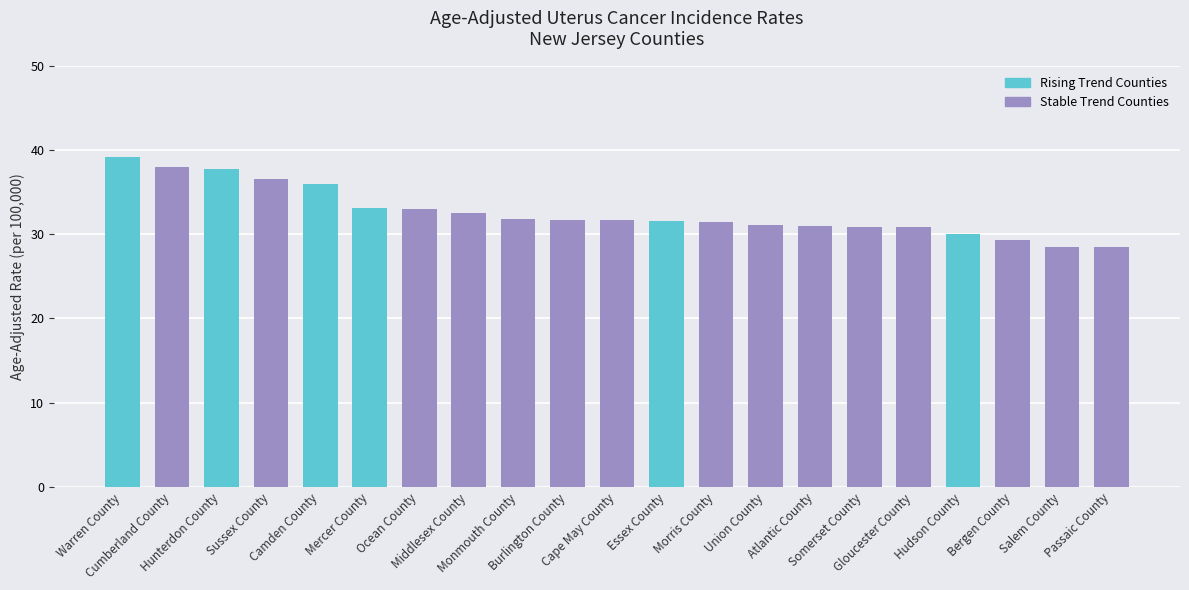

Read the value at Middlesex County.

32.5